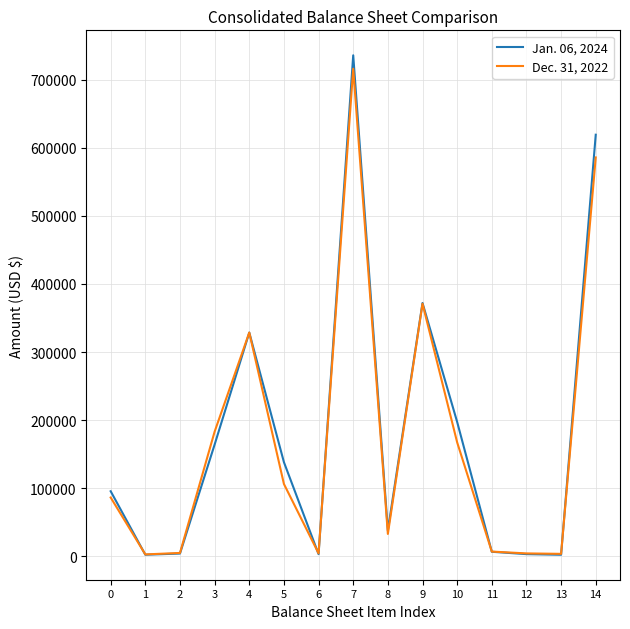

Which series changed the most between 3 and 5?

Dec. 31, 2022